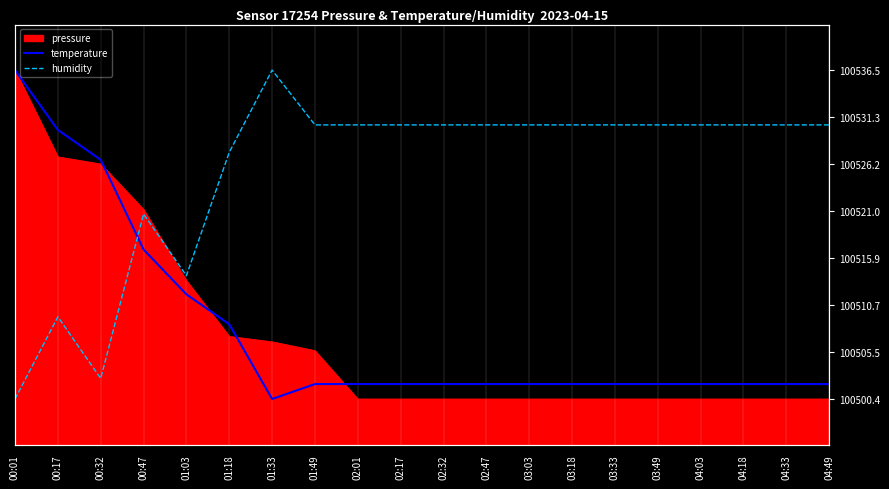

Which category has the highest value across all series?

00:01